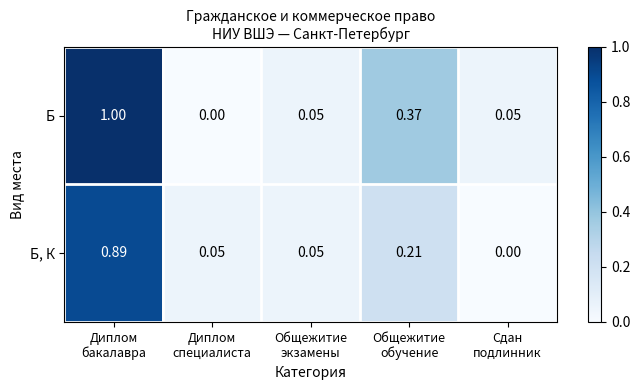

Which series has the largest total across all categories?

Б